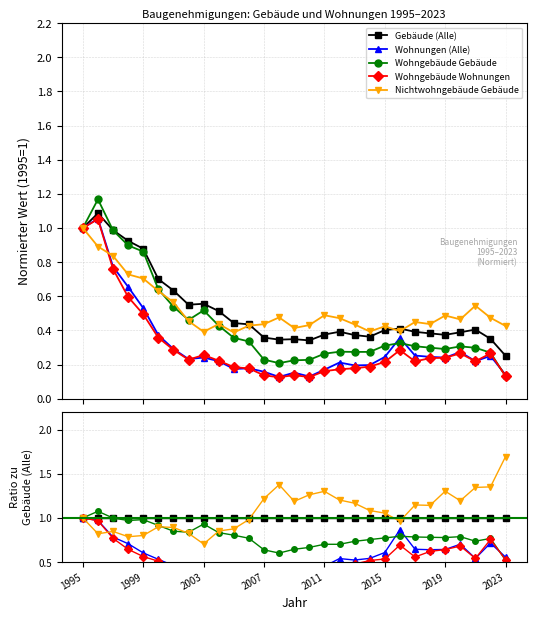

What is the value of the Gebäude (Alle) point at the 17th from the left?

1.0